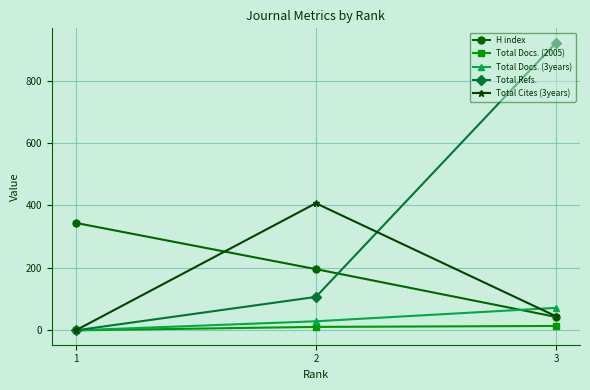

Which series has the widest spread of values?

Total Refs.